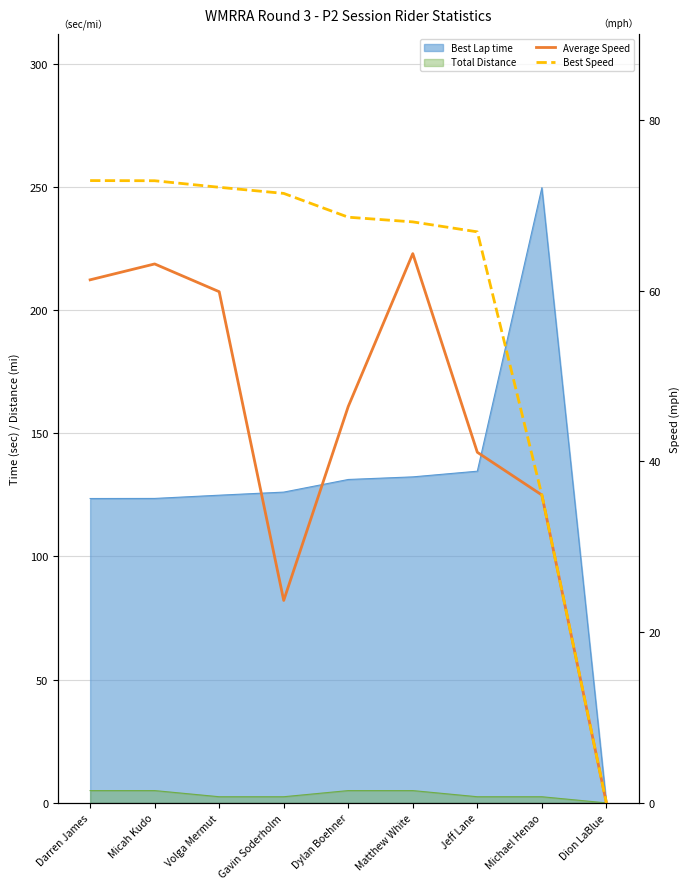

Where is the first local minimum for Average Speed?

Gavin Soderholm